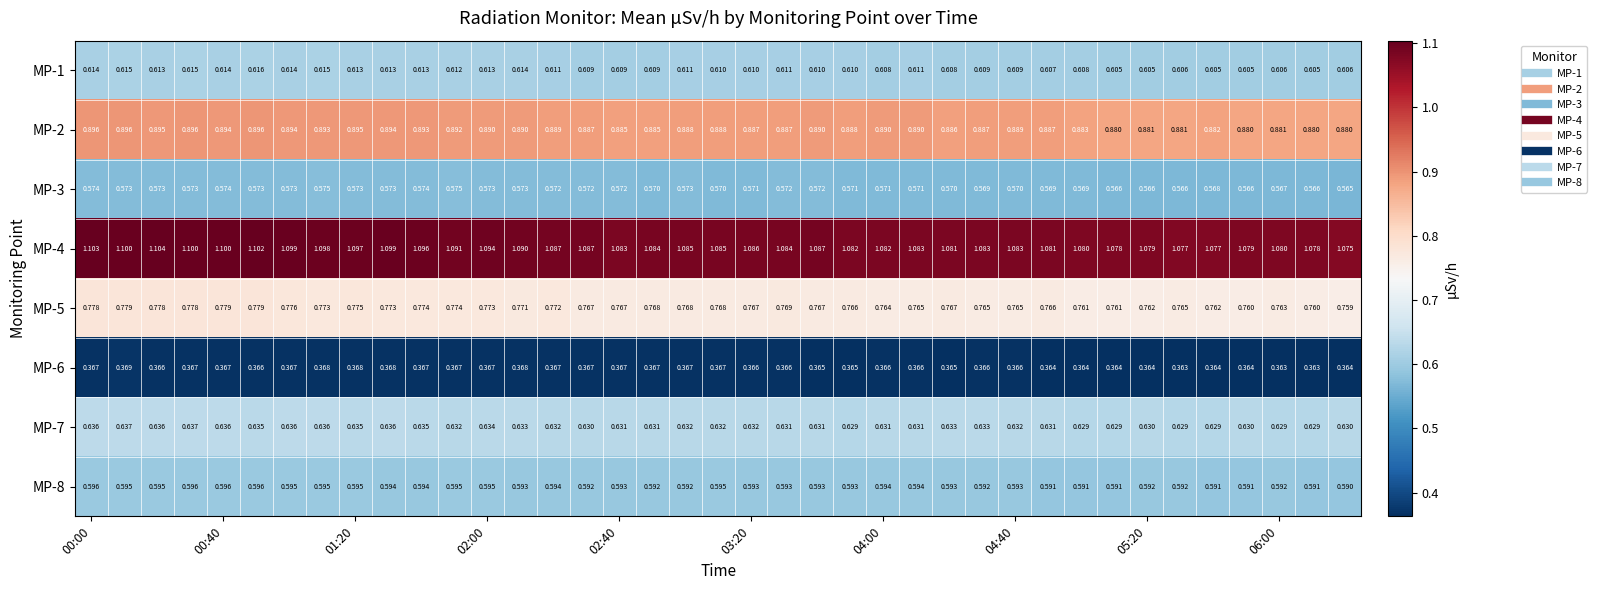

Count the number of data series in this chart.

8